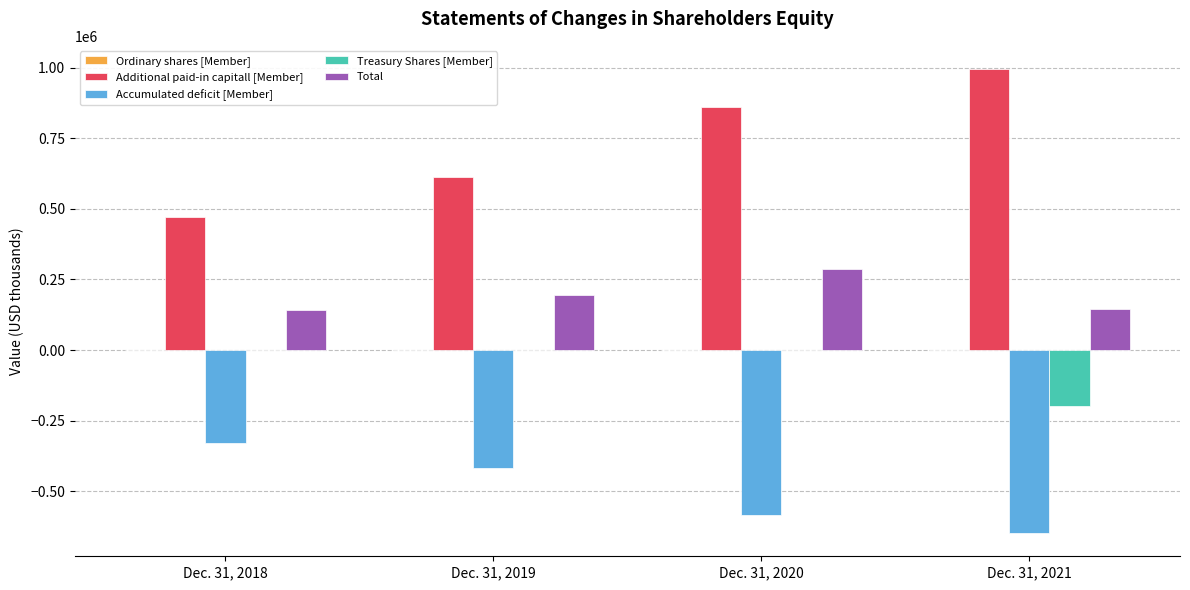

What is the greatest value displayed?

994795